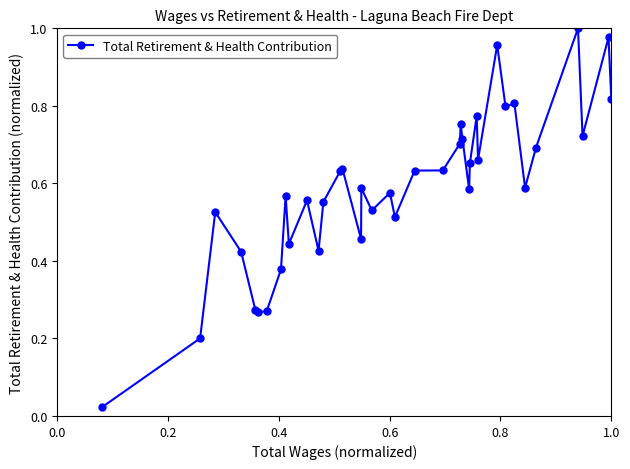

What is the sum of all values?

22.3